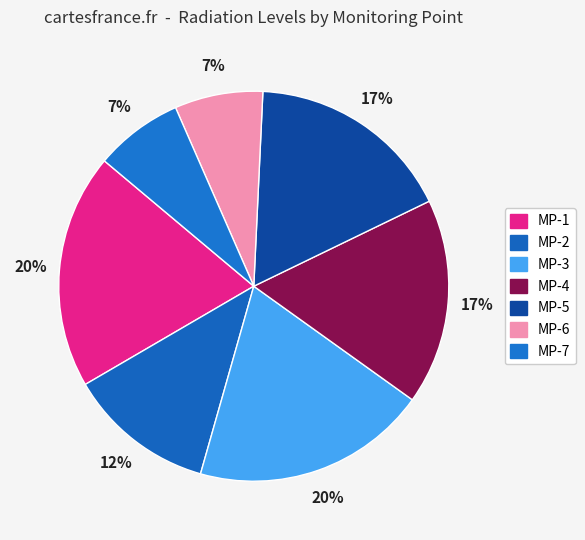

Count the number of slices in the pie.

7